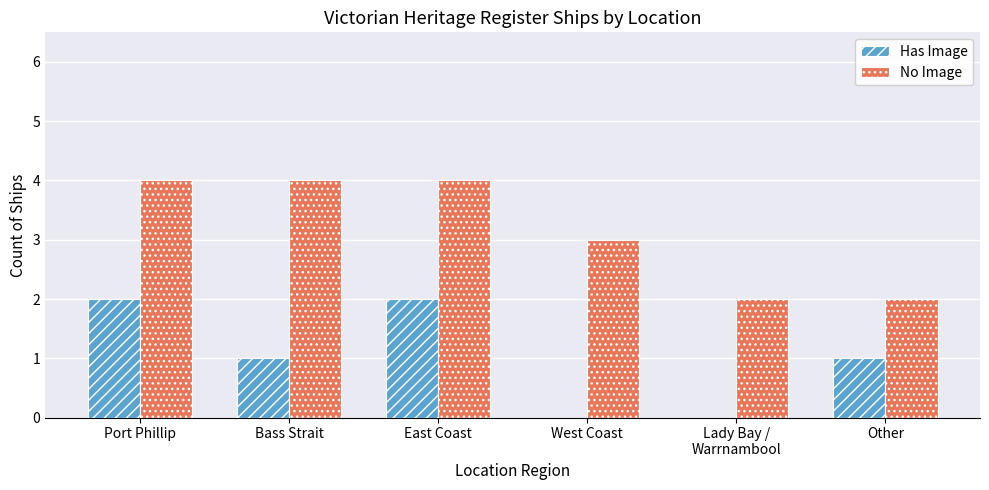

How many groups of bars are there?

6